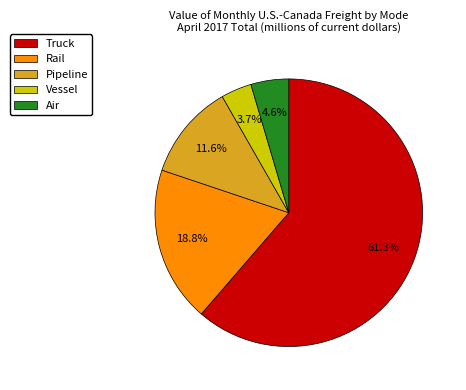

Rank the categories by value from highest to lowest.

Truck, Rail, Pipeline, Air, Vessel